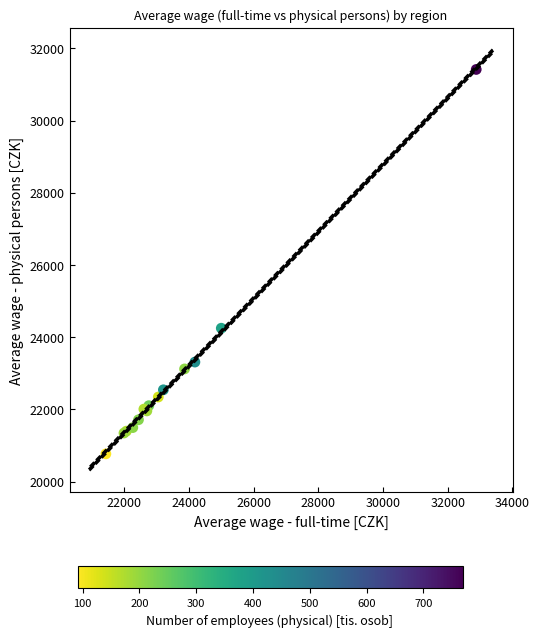

What Y value in the scatter plot is closest to 26091?

24248